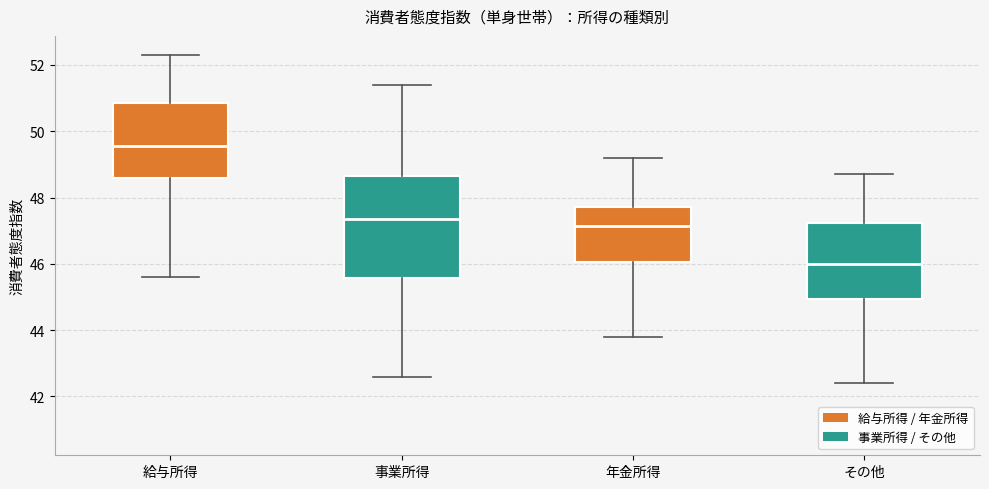

Which box is the tallest, from its lower edge to its upper edge?

事業所得